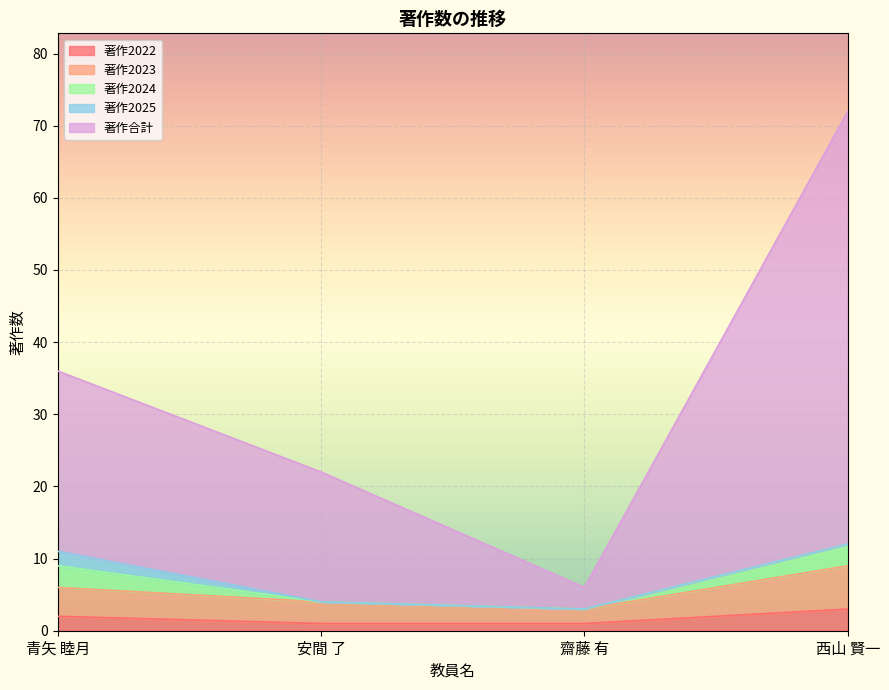

How many lines are shown in the chart?

5